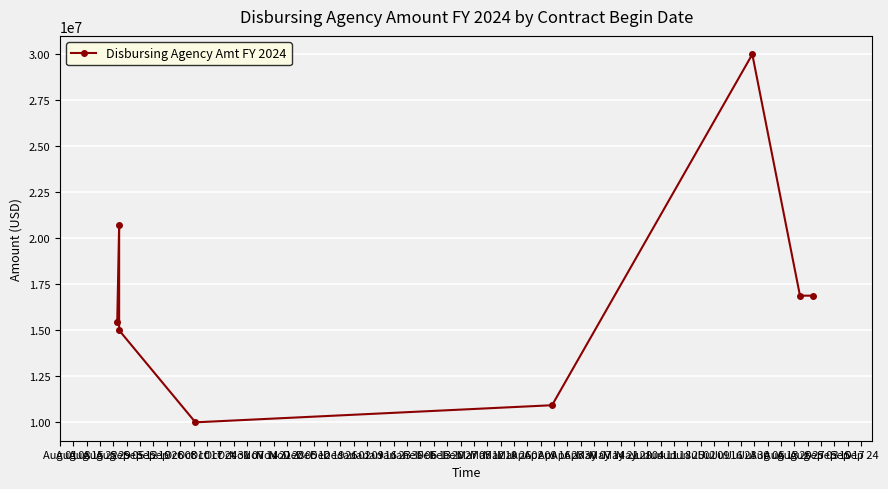

Rank the categories by value from lowest to highest.

Aug 22, Aug 29, Aug 15, Aug 01, Sep 12, Sep 19, Aug 08, Sep 05